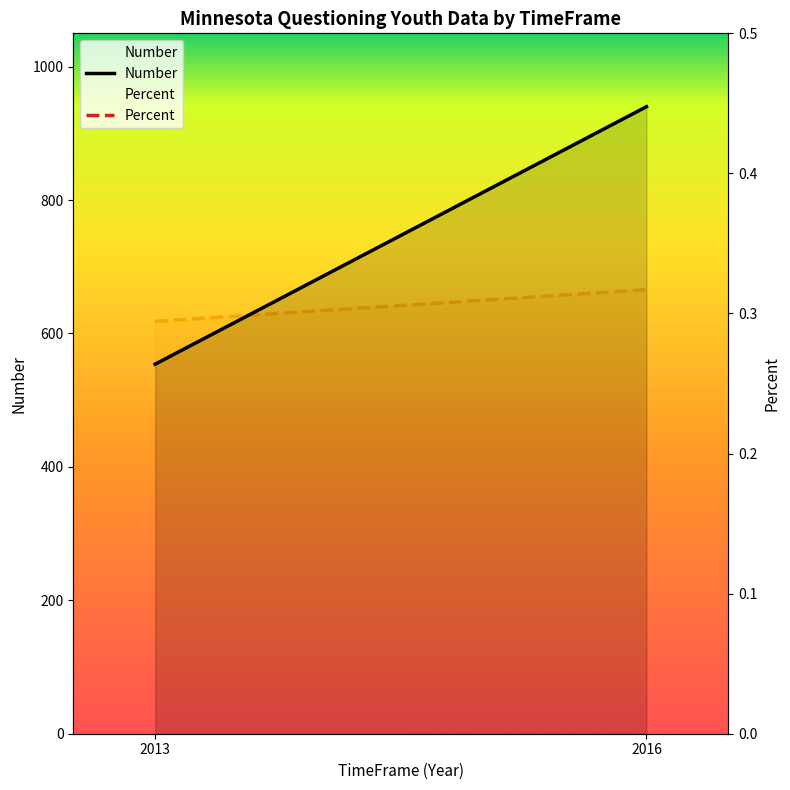

Count the Percent values in the range 0 to 1.

2